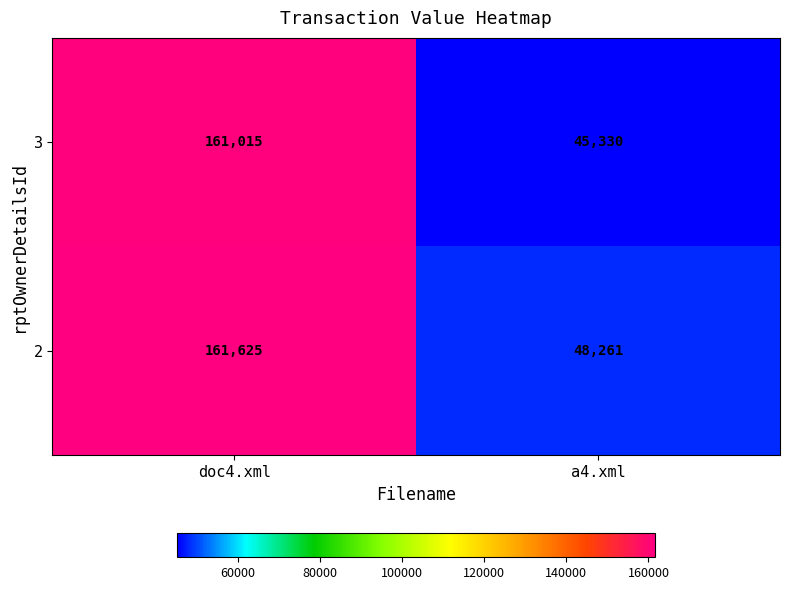

What is the total value across all series at doc4.xml?

322640